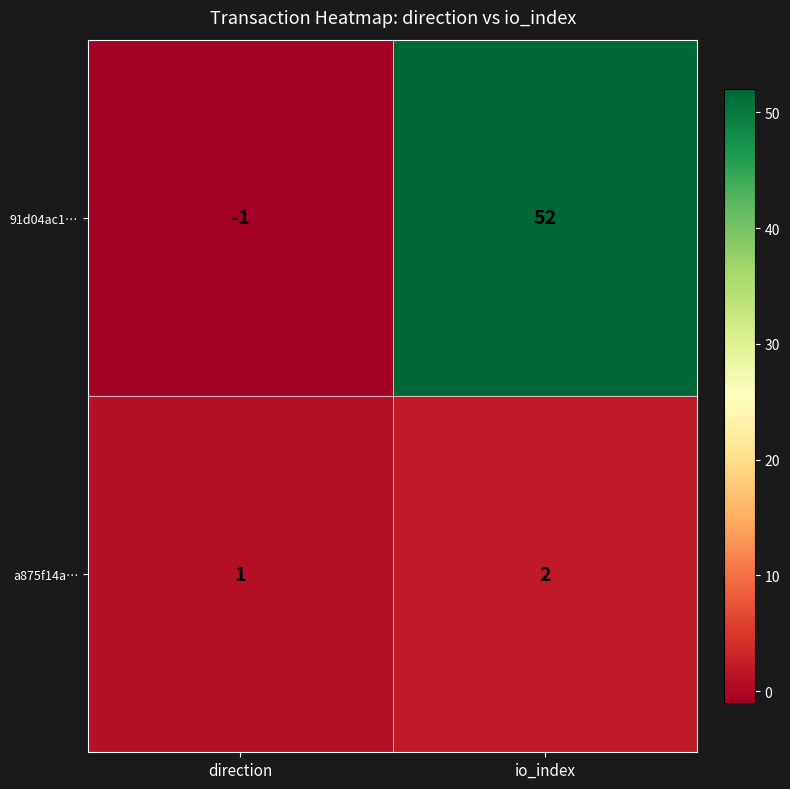

Count the number of data series in this chart.

2